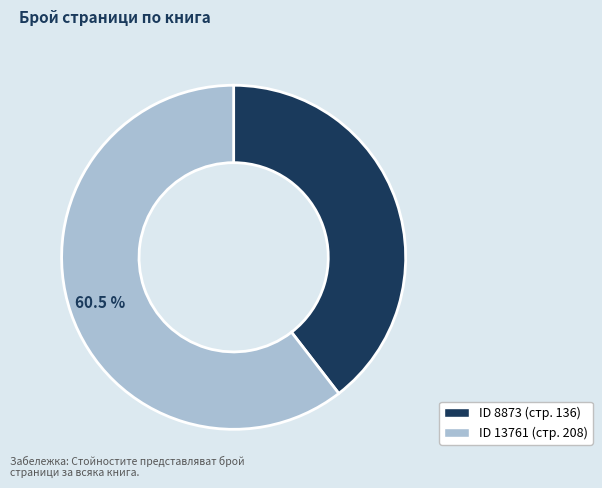

Is there any slice that represents more than half of the pie?

Yes